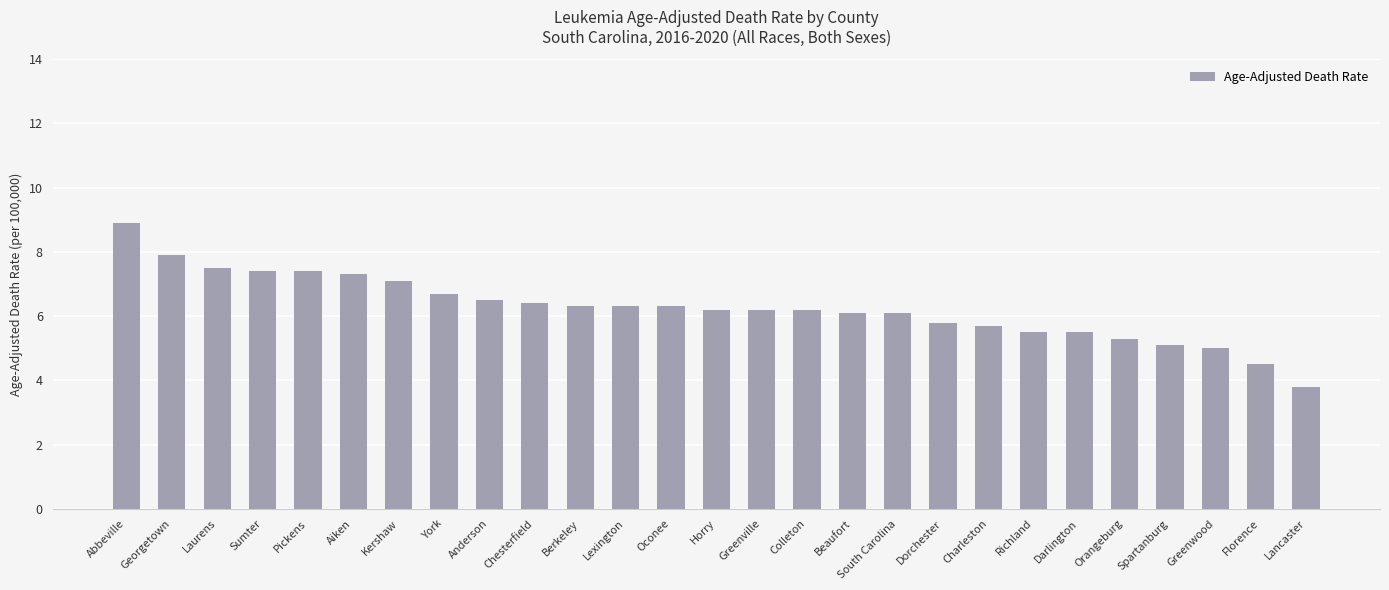

How many categories are shown in the chart?

27